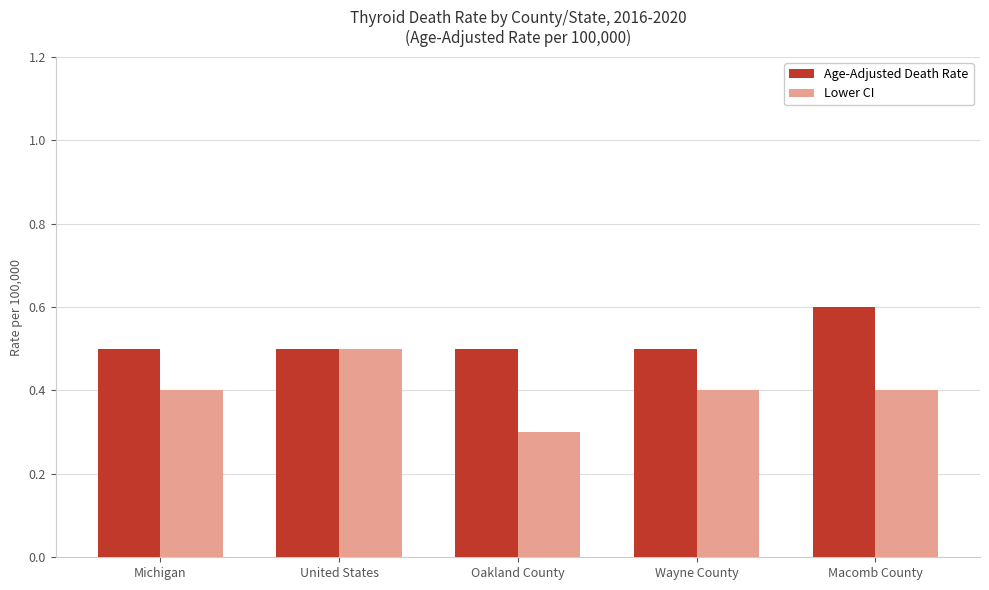

How many distinct data groups are displayed?

2